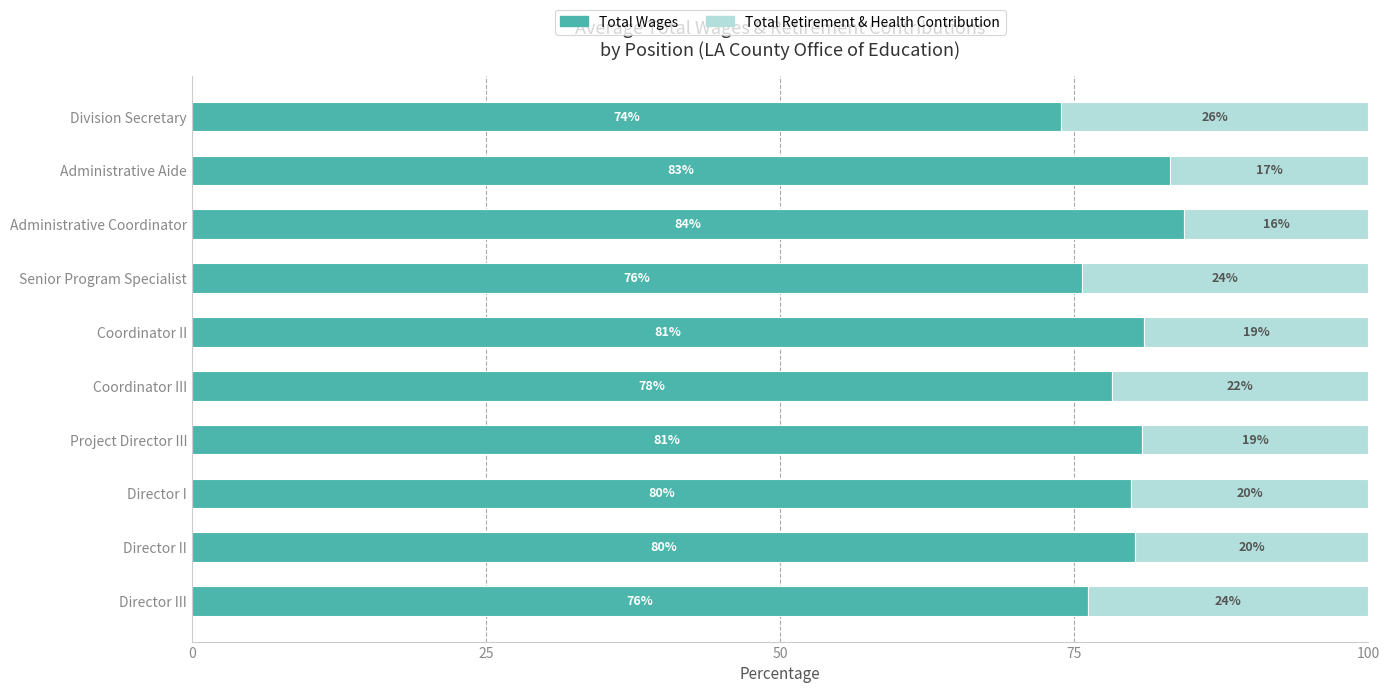

What is the lowest value of the Total Wages series?

73.8